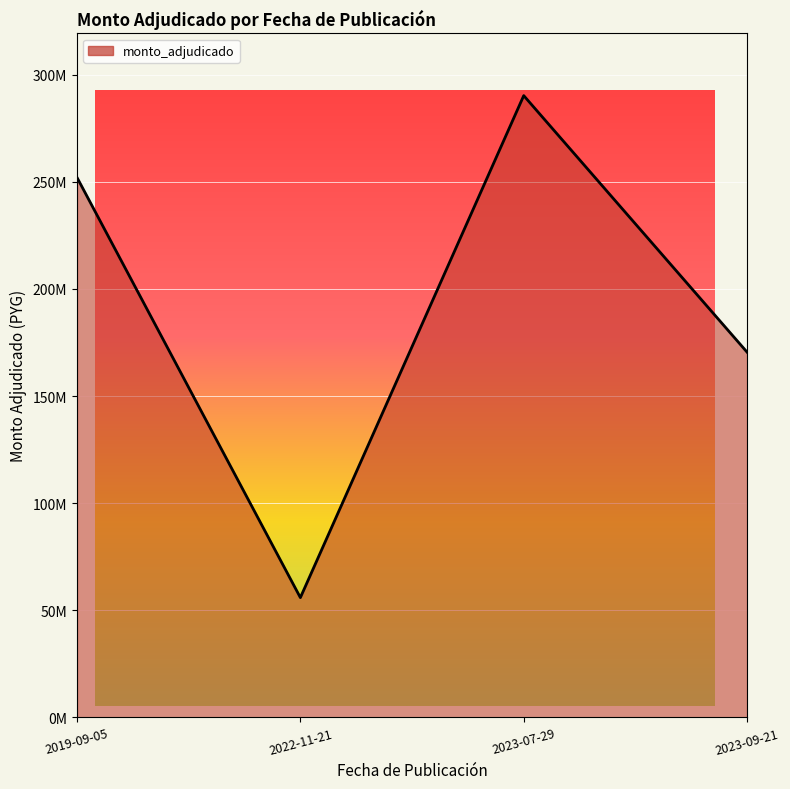

What is the difference between the second highest and second lowest values?

81581260